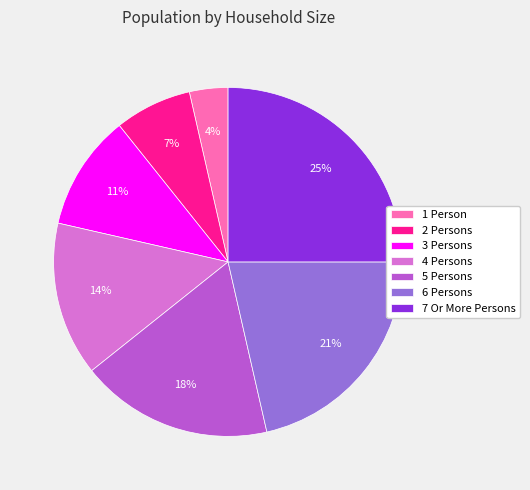

Approximately how many times larger is the value at 3 Persons compared to 6 Persons?

0.5